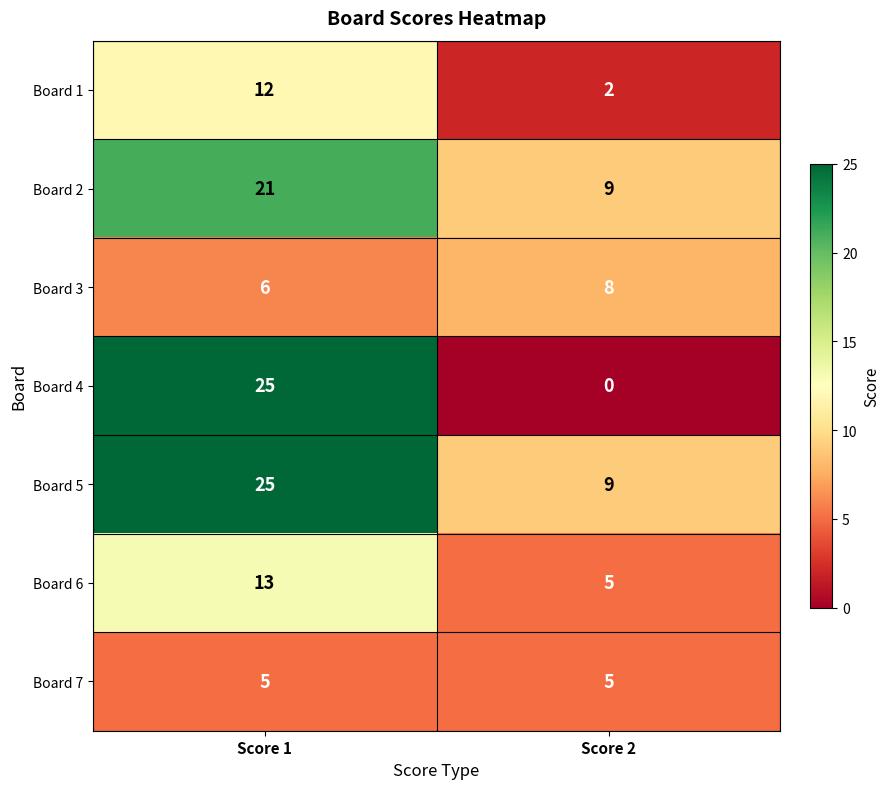

Rank the categories by Board 3 value from highest to lowest.

Score 2, Score 1